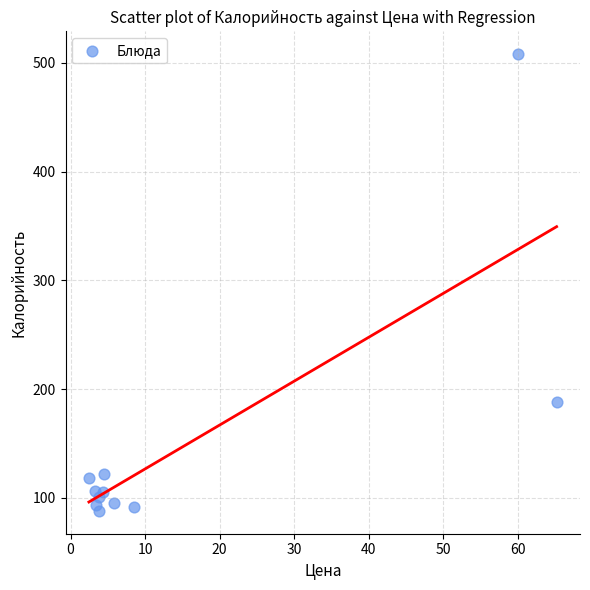

What Y value in the scatter plot is closest to 298?

188